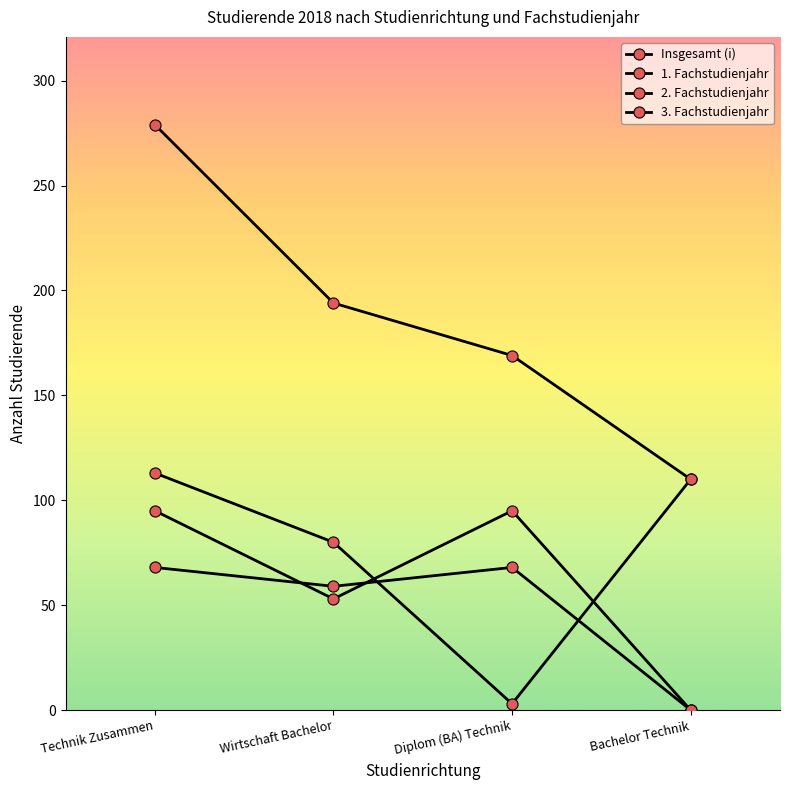

Is this an area chart (filled region under the line)?

No